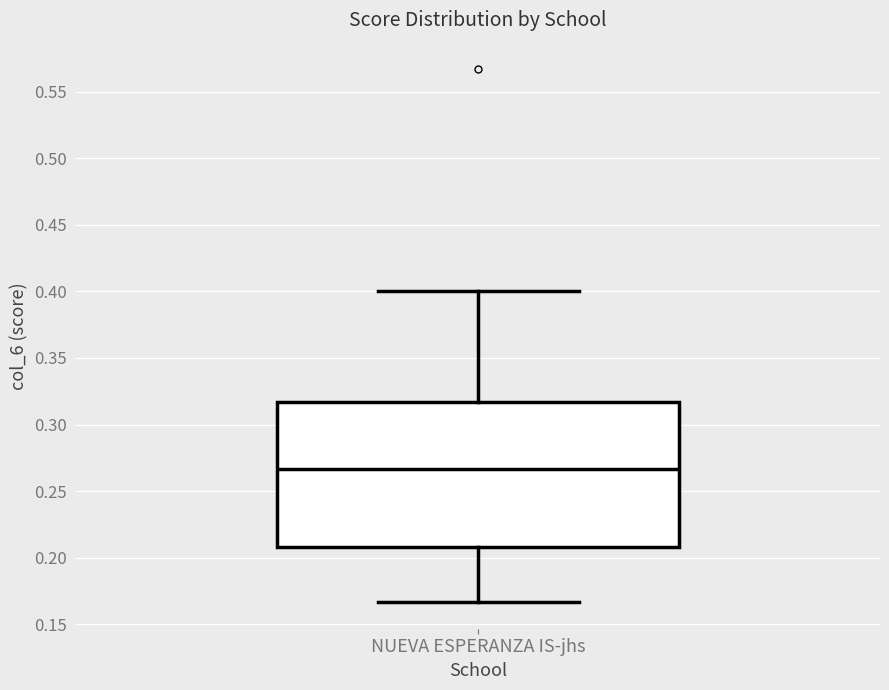

Where does the upper whisker of the box for NUEVA ESPERANZA IS-jhs end on the y-axis? The values are not printed on the chart, so give them approximately, as read against the axis.

0.400